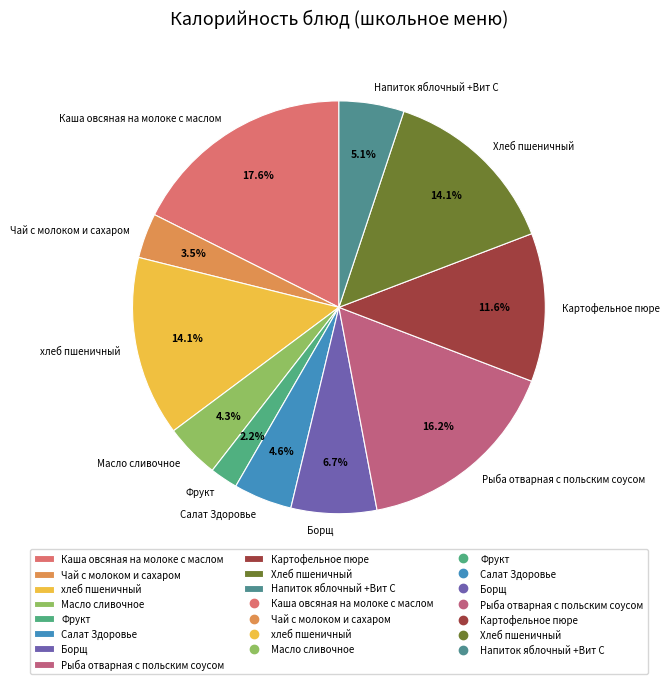

To the nearest percent, what percentage of the pie is Салат Здоровье?

5%